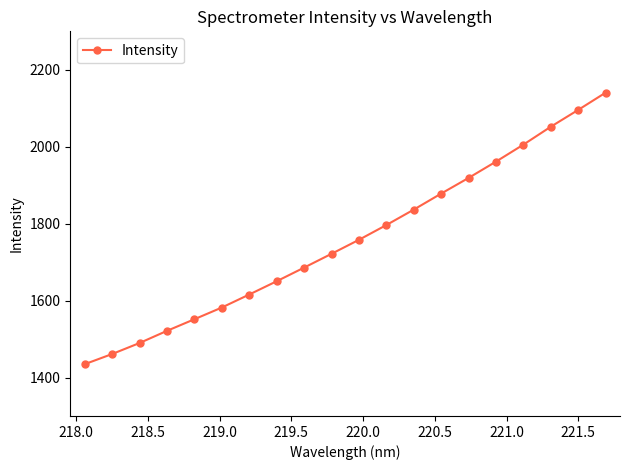

Reading left to right, what are all the values shown in this chart?

1434.6	1461.0	1489.6	1521.3	1551.5	1581.9	1615.8	1650.3	1685.7	1721.6	1758.0	1796.4	1836.5	1878.2	1919.0	1961.3	2005.5	2052.1	2095.8	2140.6